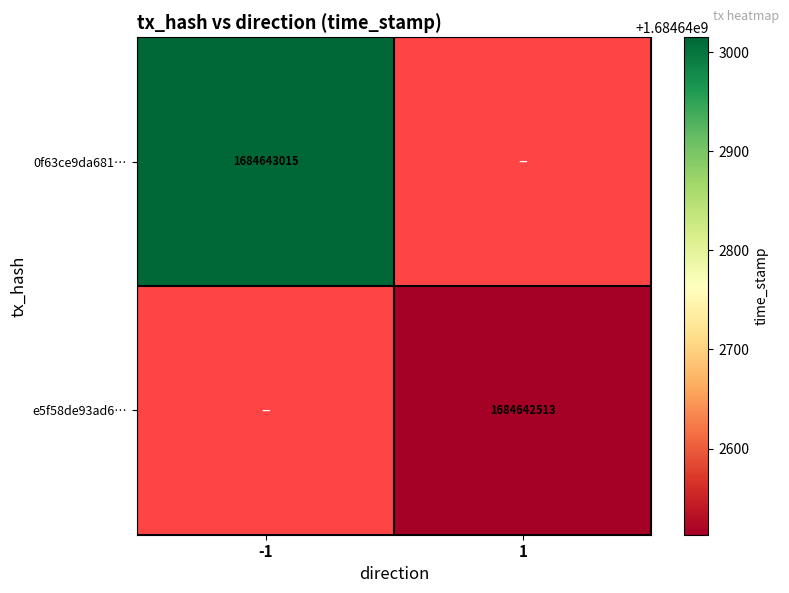

At -1, list the series in order from smallest to largest.

e5f58de93ad6efa96525332c9ae69961b9927bb, 0f63ce9da681c1d121699185dbecfac3a17ad44